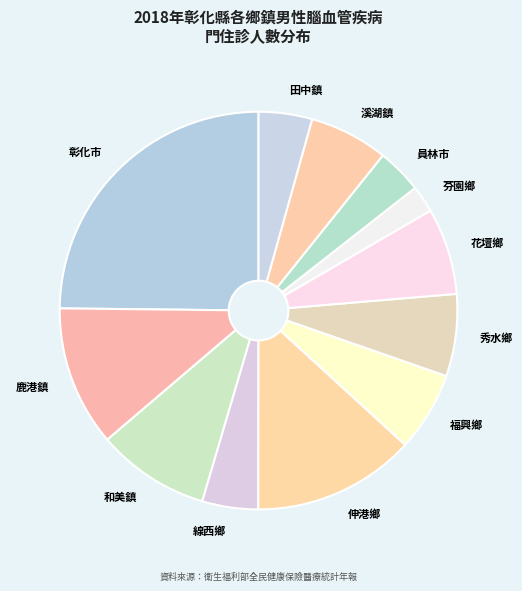

Which has a higher value, 溪湖鎮 or 線西鄉?

溪湖鎮